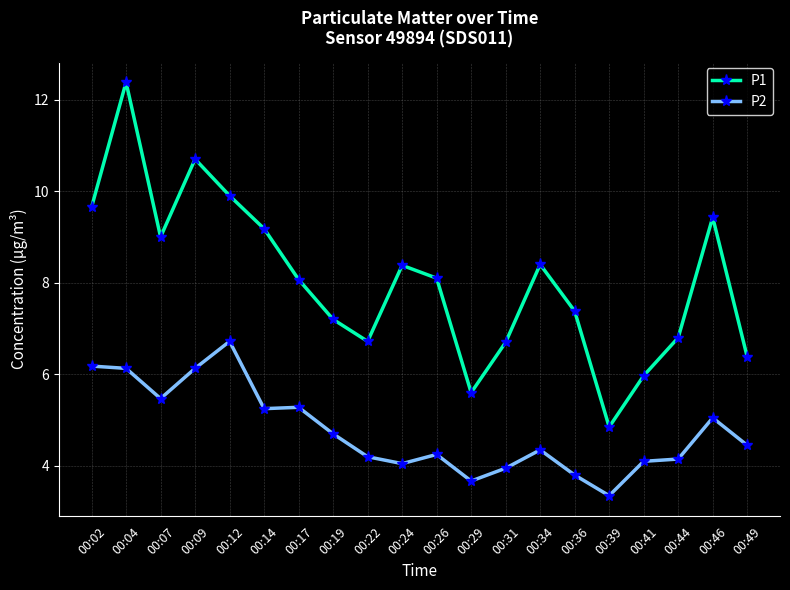

Is the value of P2 at 00:09 greater than the value of P1 at 00:17?

No